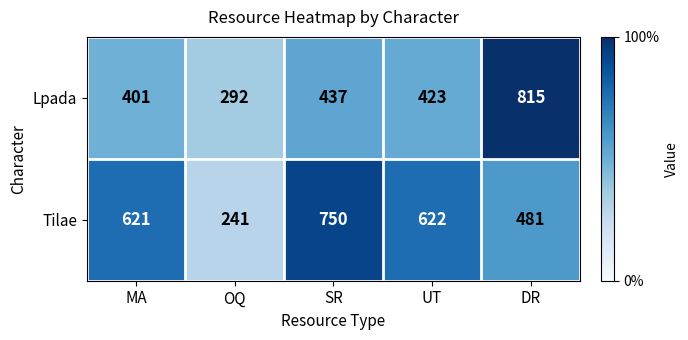

Rank the series by their average value, from highest to lowest.

Tilae, Lpada